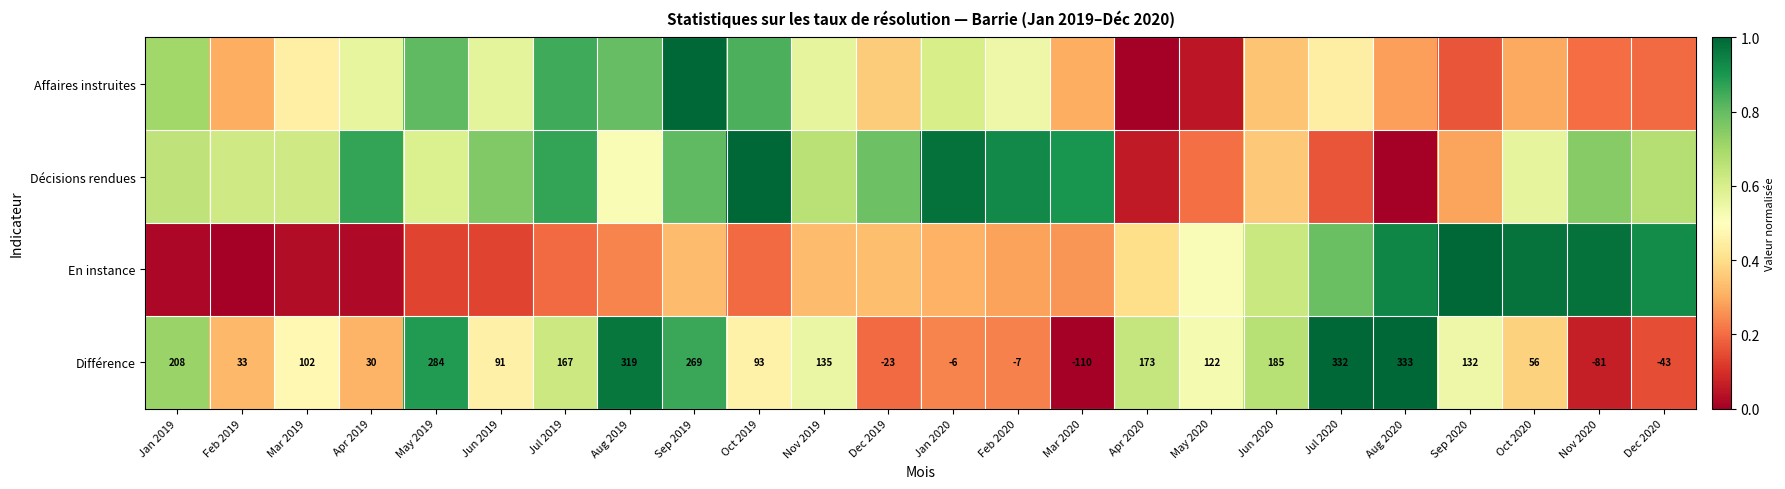

The value of Différence at Jun 2020 is 0.7. True or false?

True